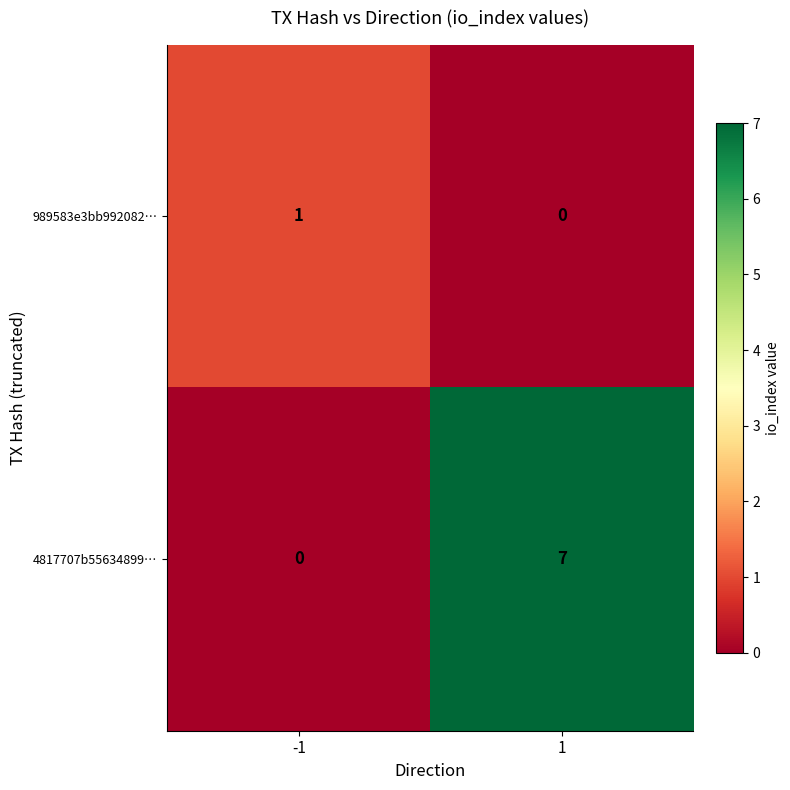

Count the number of data series in this chart.

2